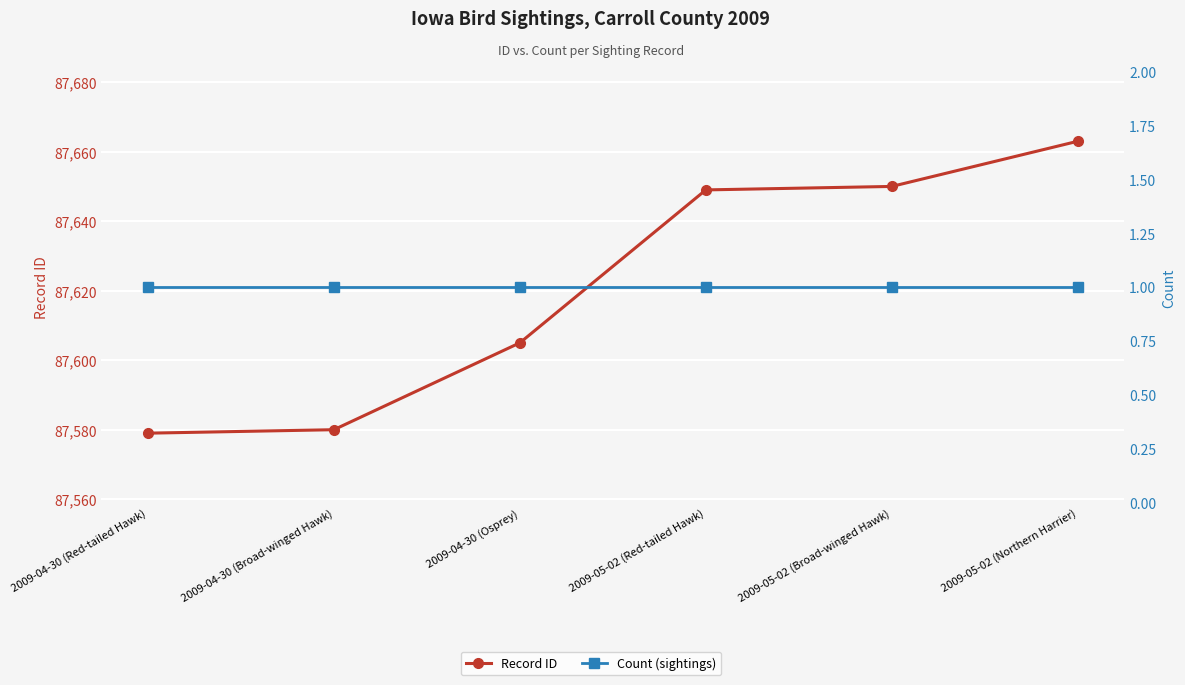

True or false: Count (sightings) has a value of 1 at 2009-05-02 (Northern Harrier).

False